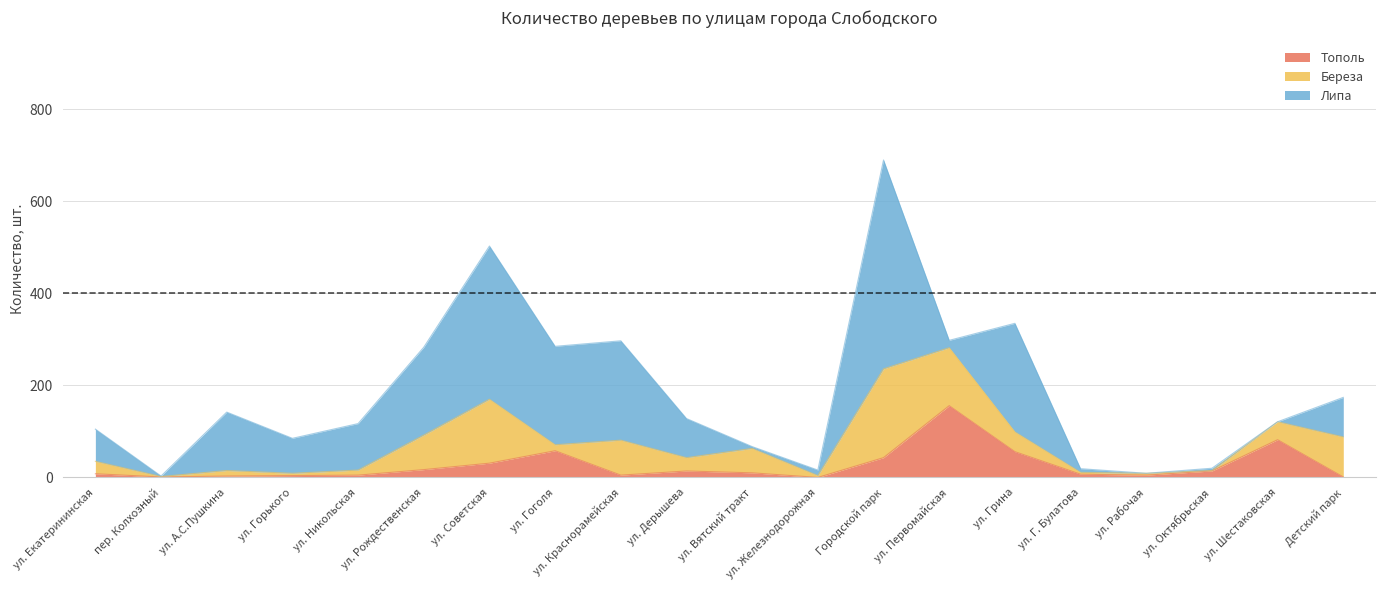

How many interior local peaks does the Береза series have?

5